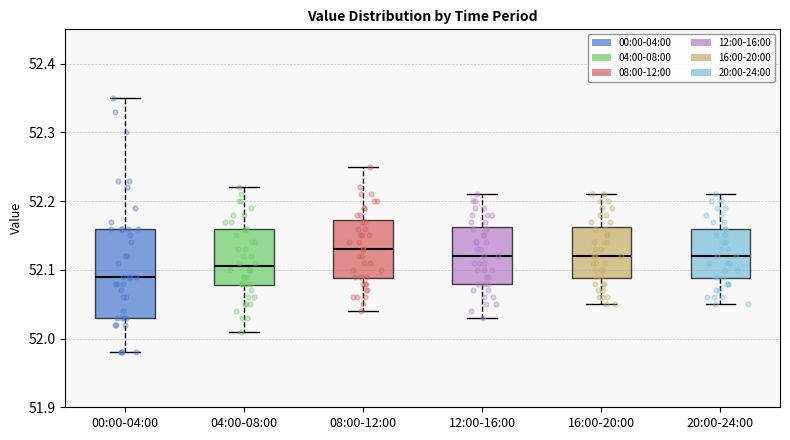

Where does the upper whisker of the box for 20:00-24:00 end on the y-axis? The values are not printed on the chart, so give them approximately, as read against the axis.

52.21